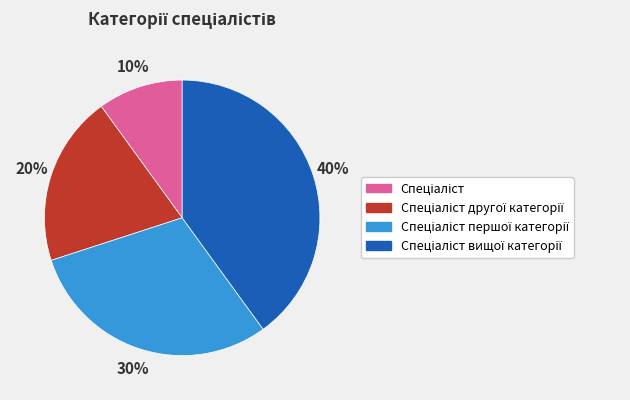

To the nearest percent, what is the average slice percentage?

25%